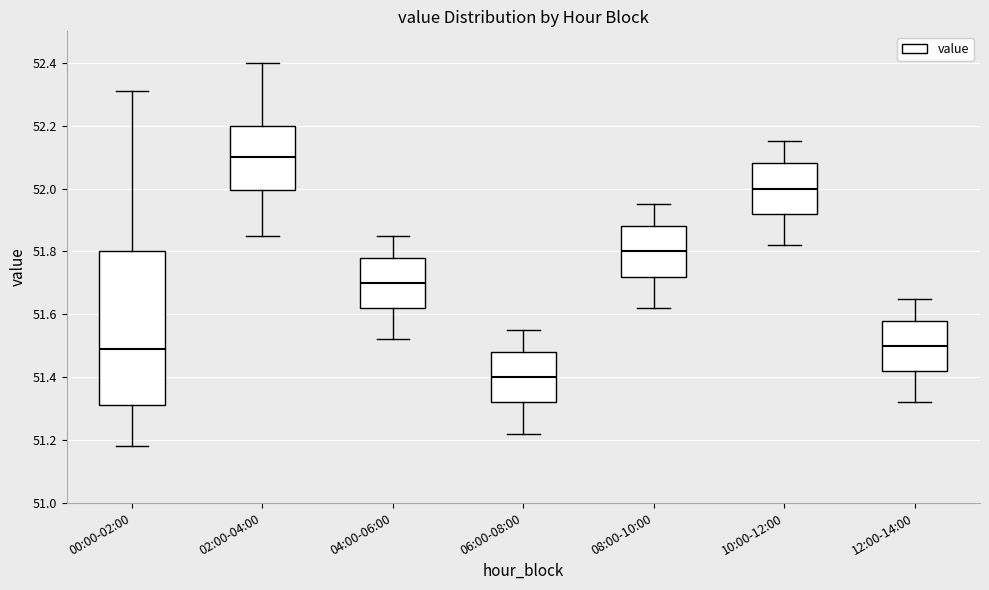

Comparing the boxes themselves (not the whiskers), which one is the tallest?

00:00-02:00